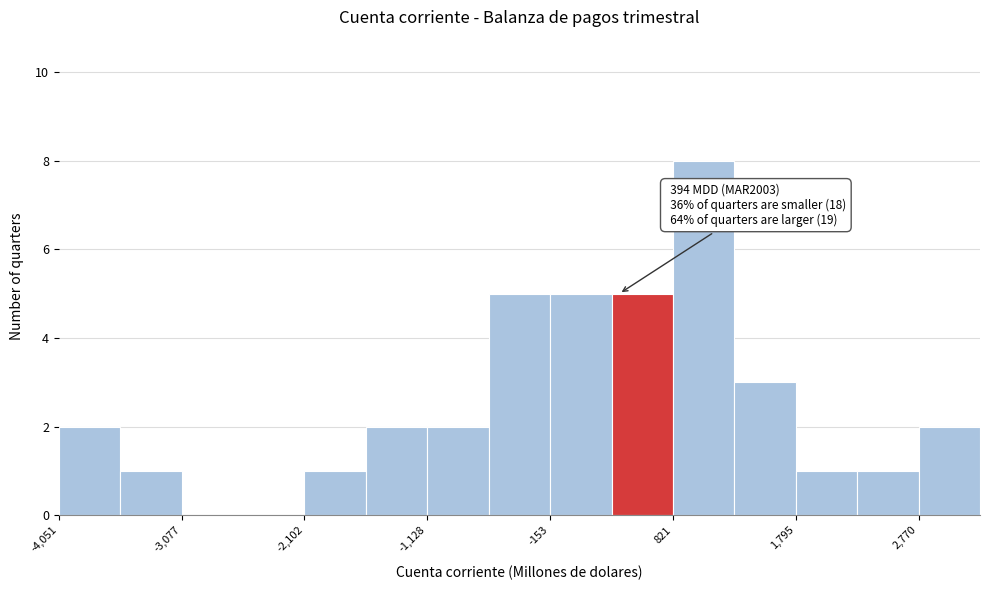

Over which range of the x-axis is the bar tallest?

800 to 1300